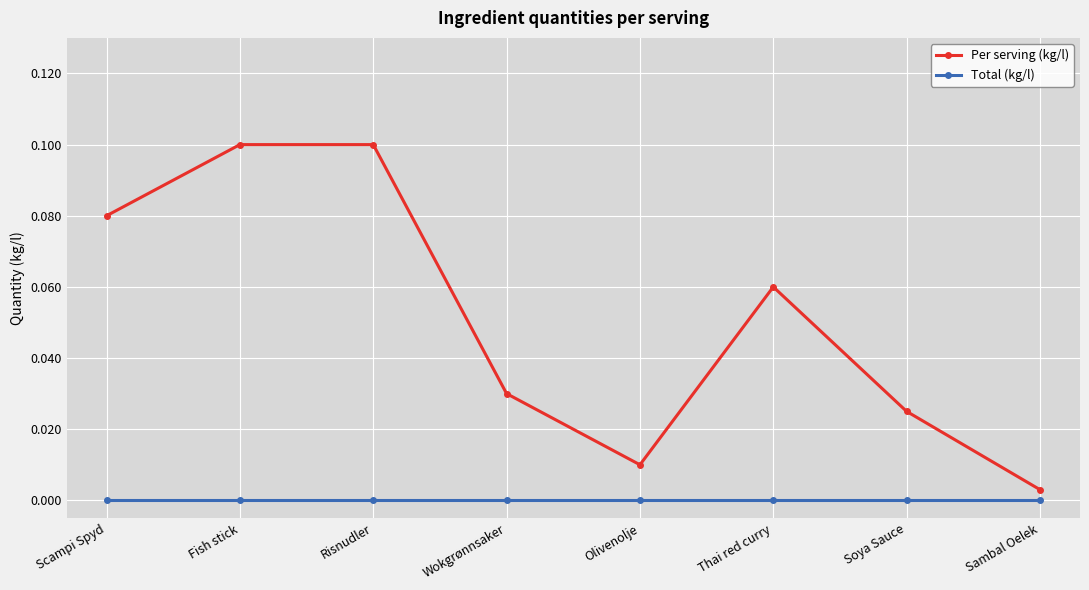

Which category has the lowest value in the Per serving (kg/l) series?

Sambal Oelek